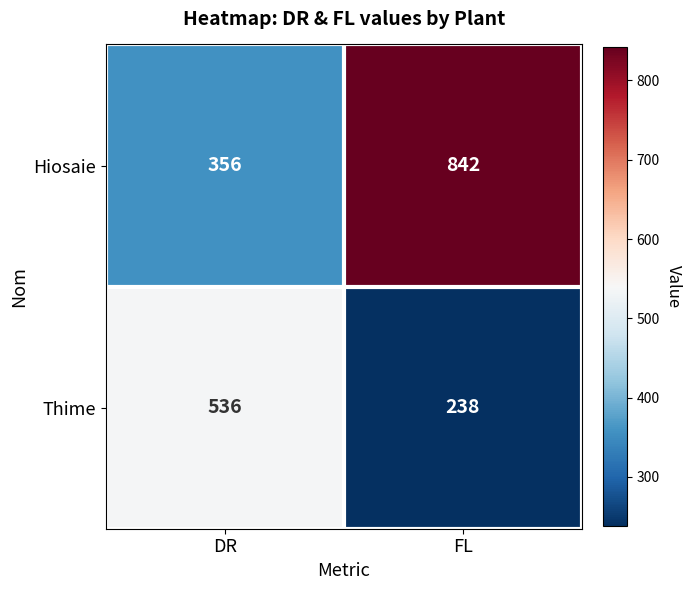

At which category is the sum across all series the highest?

FL